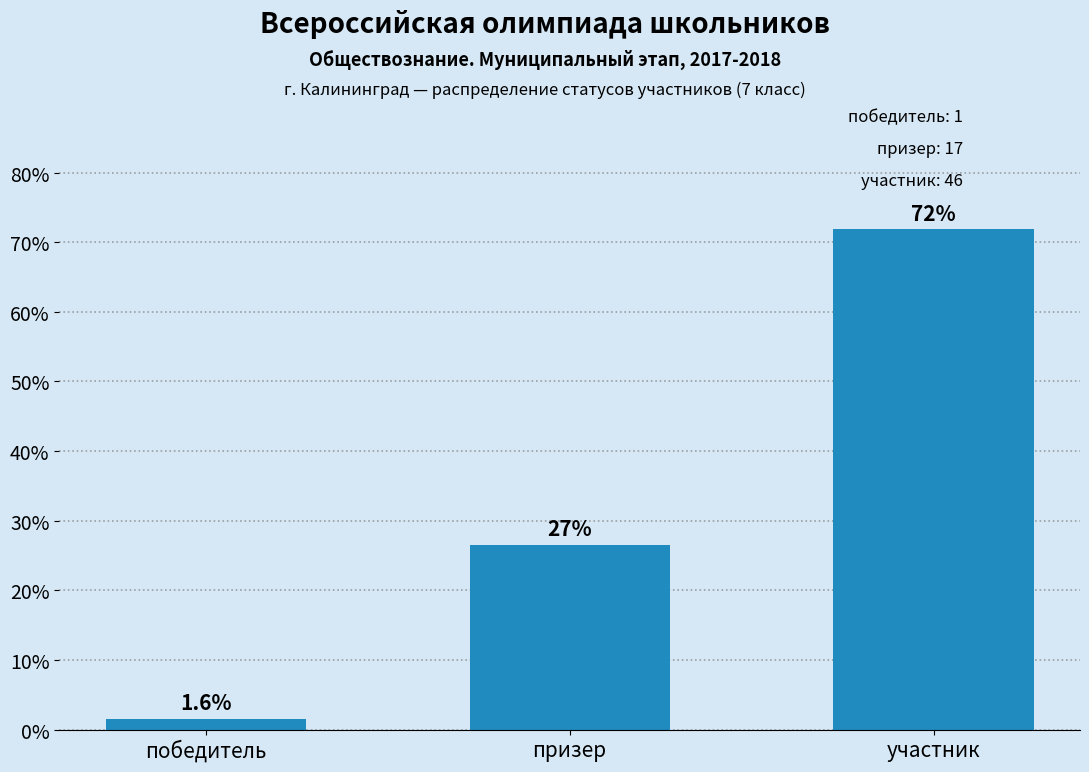

What is the change in value from победитель to призер?

+25.0